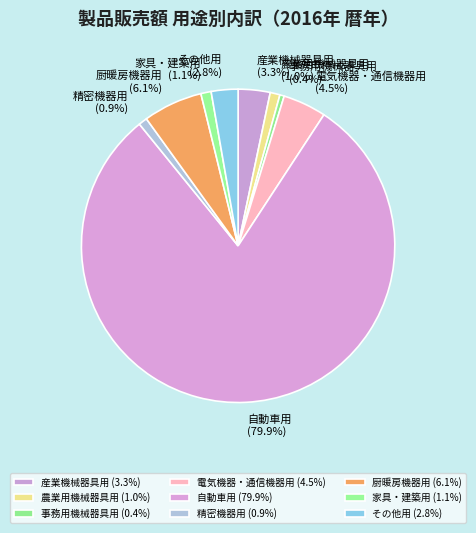

How many slices are in this pie chart?

9